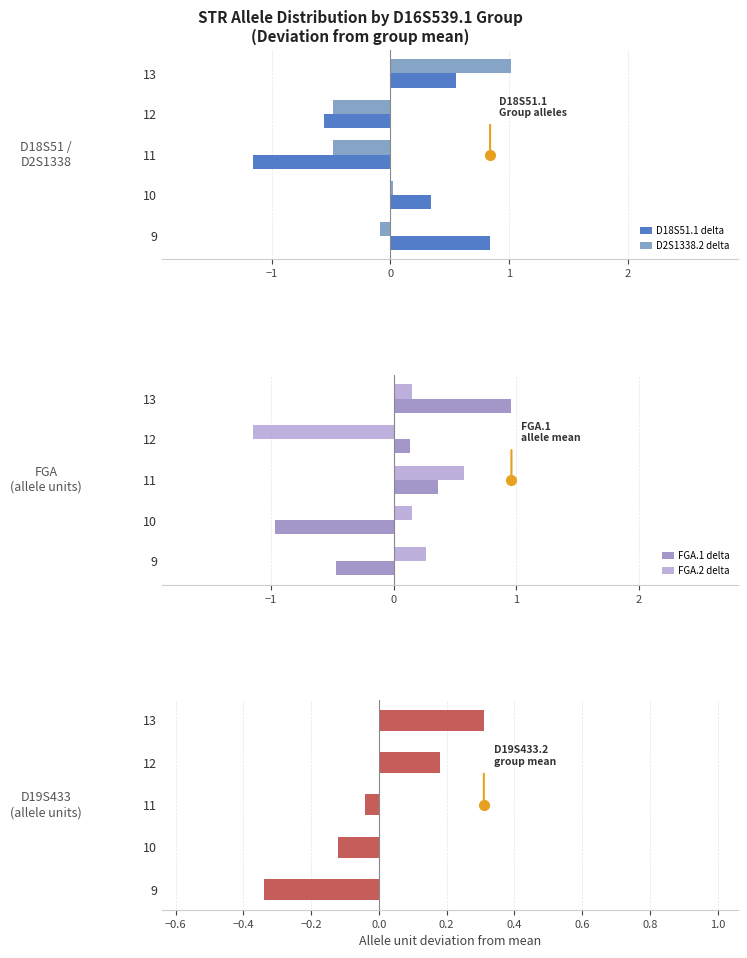

What is the approximate value of D2S1338.2 delta at 13?

1.0